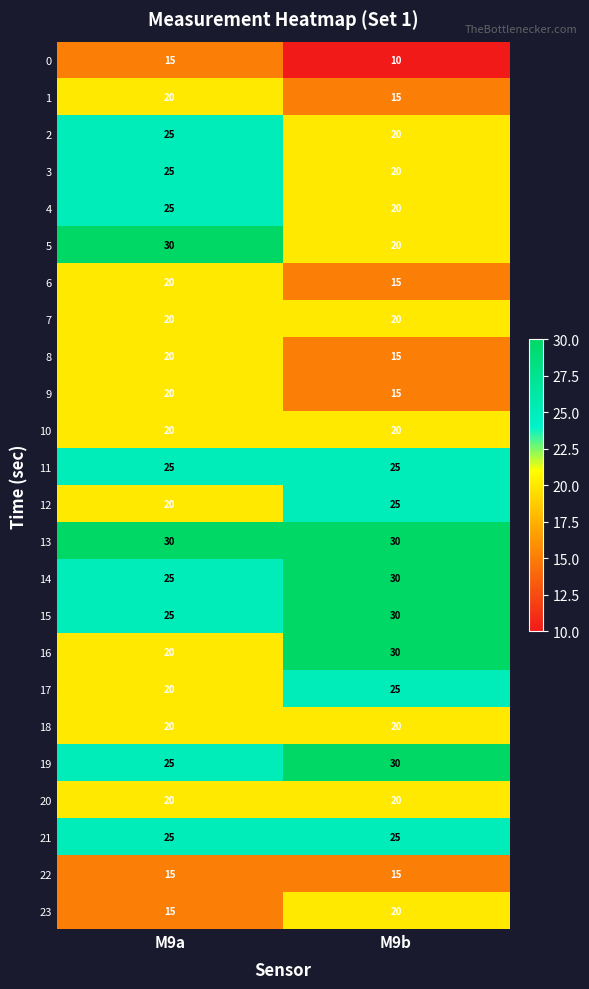

Where is 19 nearest to the value 27?

M9a